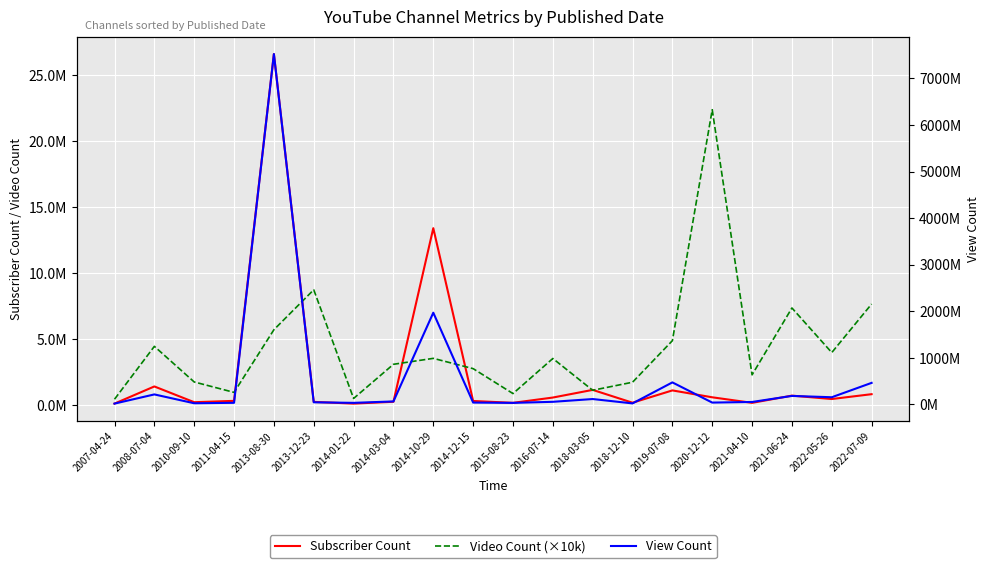

Which series has the largest range (max minus min)?

View Count